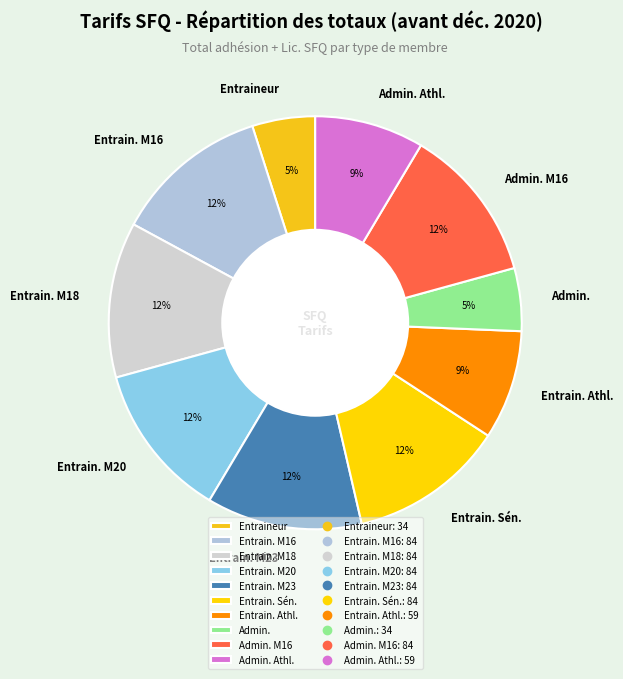

To the nearest percent, what is the average slice percentage?

10%